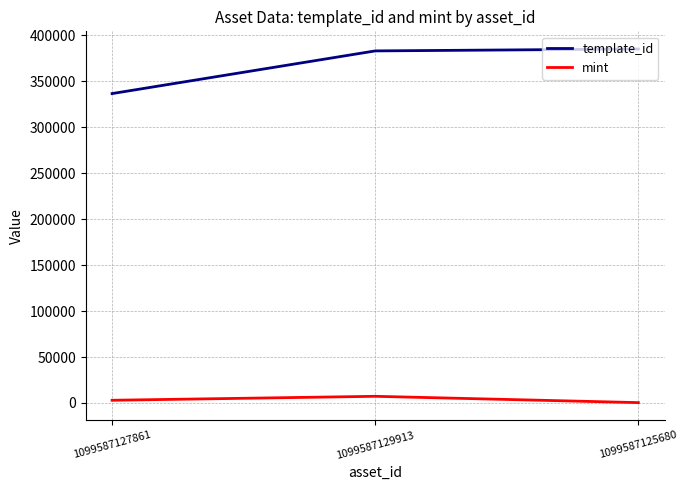

What is the sum of the mint values at 1099587127861 and 1099587125680?

3284